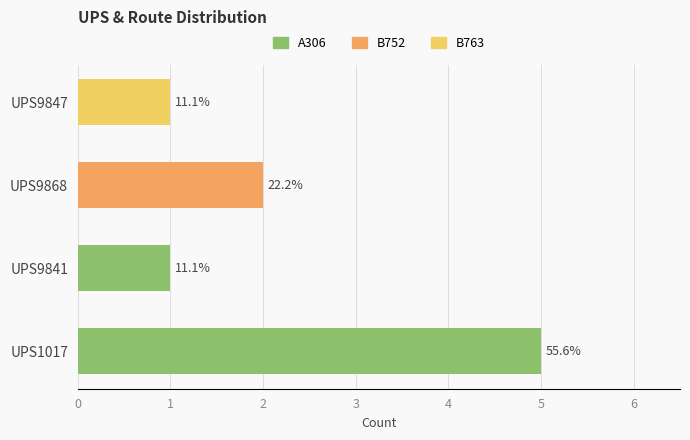

Which category has the highest value in the A306 series?

UPS1017